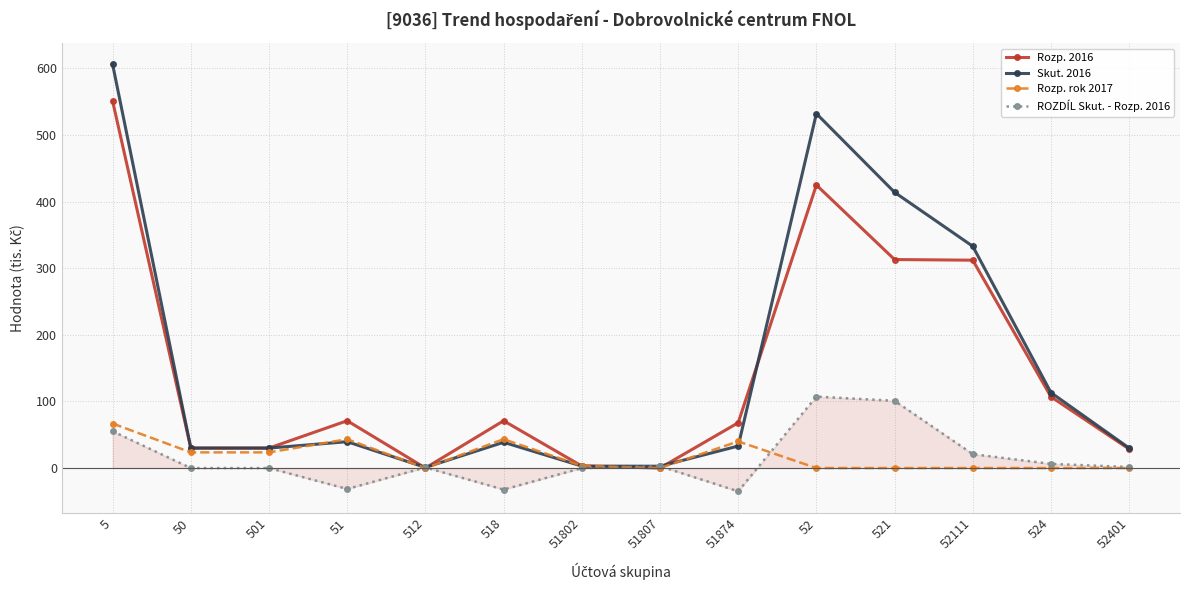

At which category does Rozp. rok 2017 reach its first local peak?

51